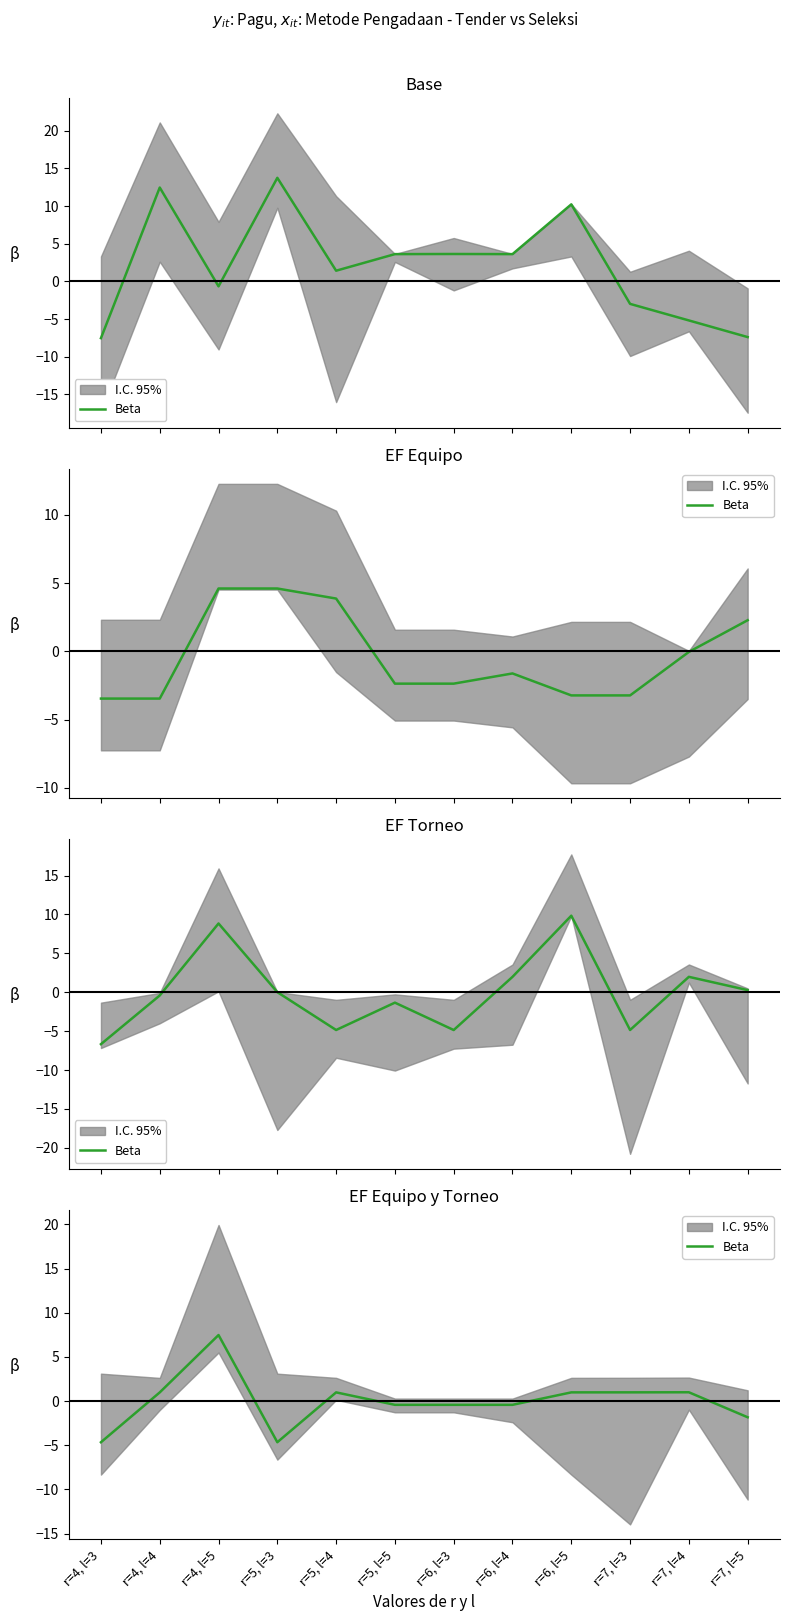

What is the difference between the maximum and second lowest values?

12.1